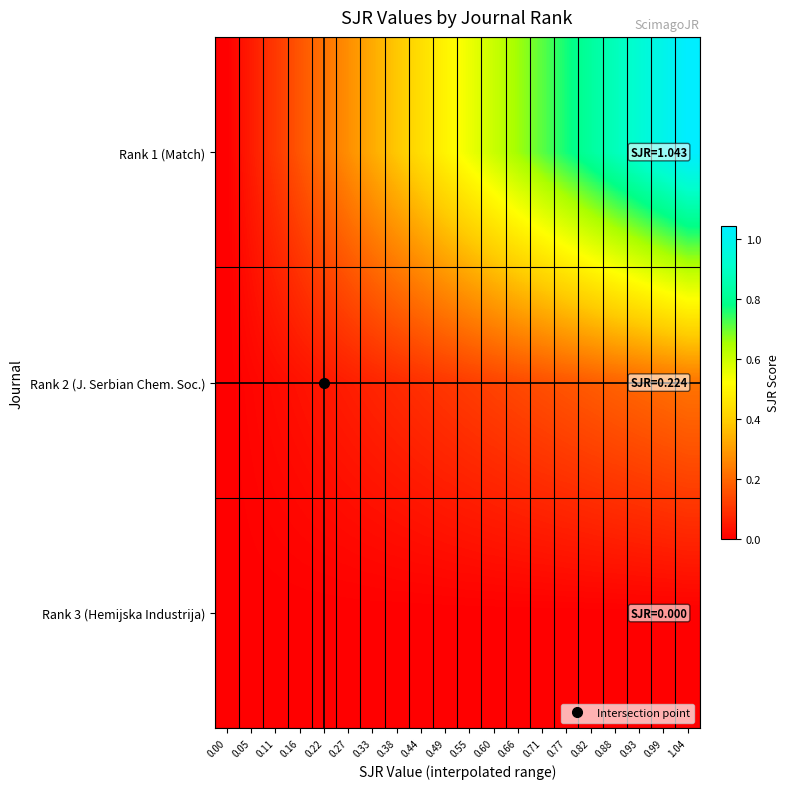

Which label corresponds to the largest value in the chart?

1.04